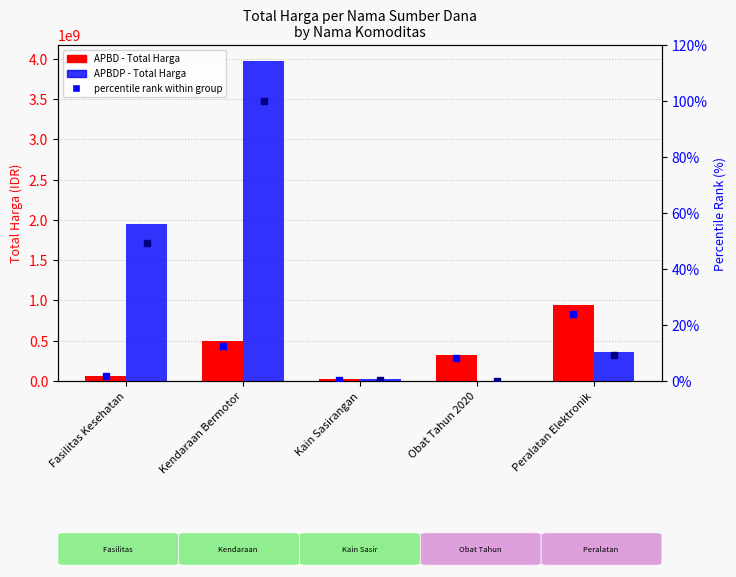

At how many categories does at least one series exceed 3022891342?

1